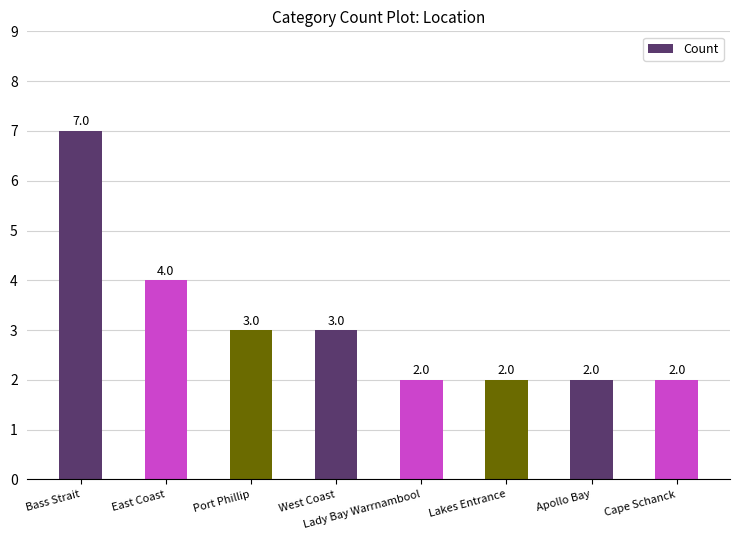

Which category has the highest value across all series?

Bass Strait